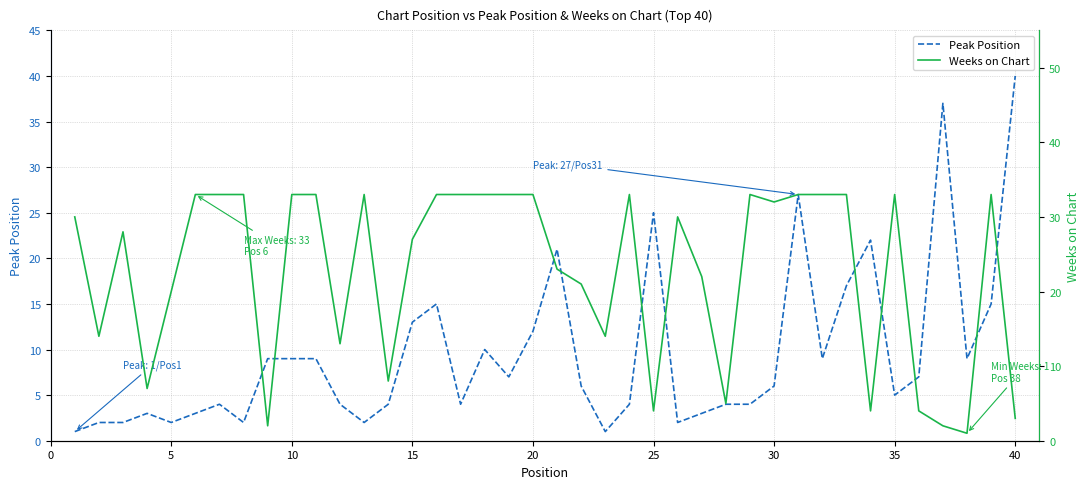

The Peak Position series shows 2 at 30. True or false?

False